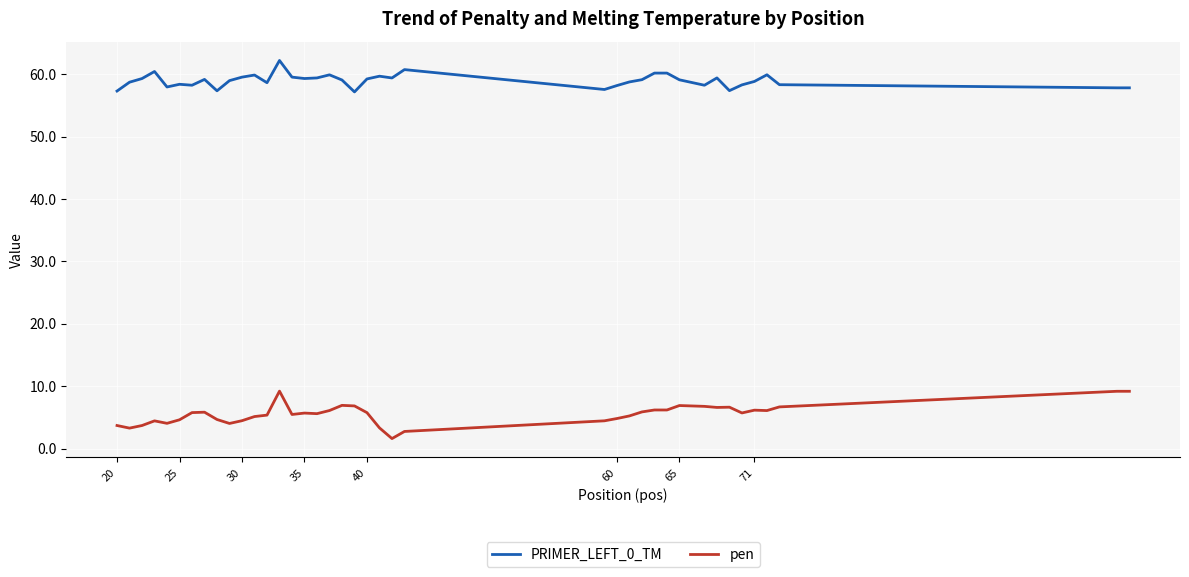

What is the greatest value displayed?

62.2